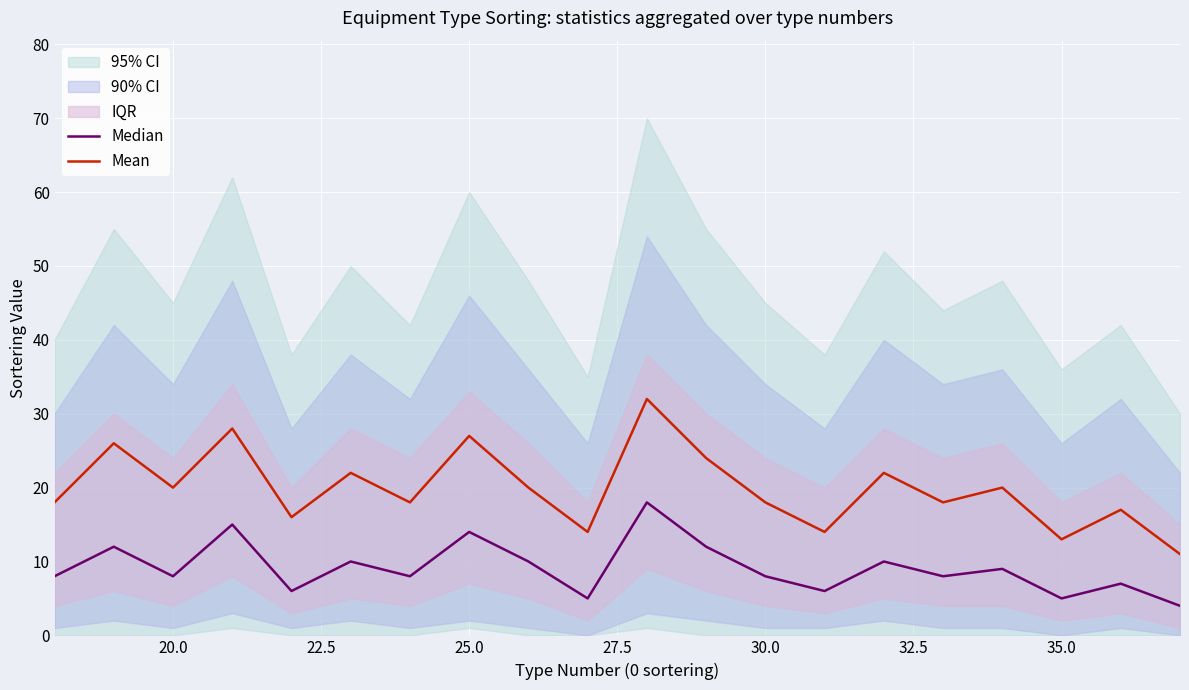

What is the maximum value for Mean?

32